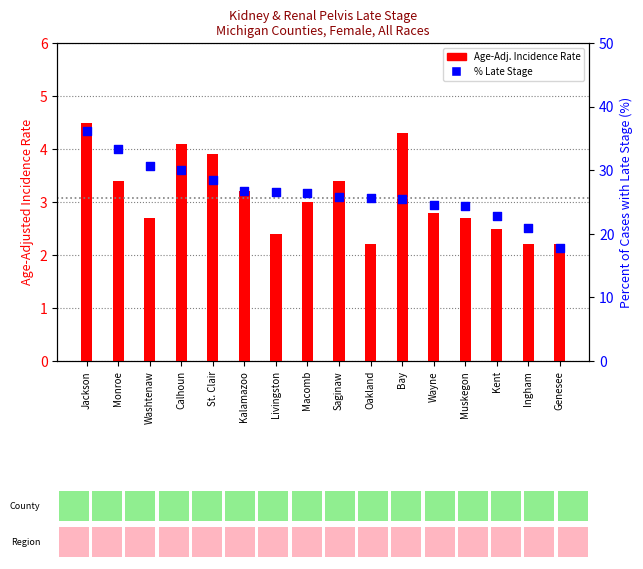

Is the value of Percent of Cases with Late Stage at Kalamazoo greater than the value of Age-Adjusted Incidence Rate at Monroe?

Yes